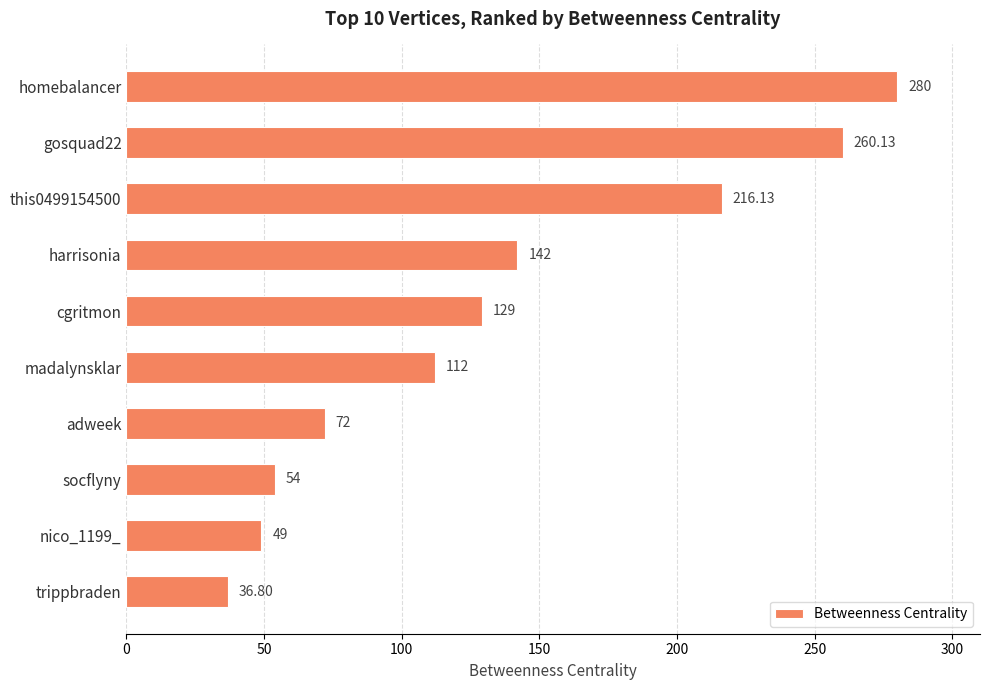

List the labels in order of value, smallest first.

trippbraden, nico_1199_, socflyny, adweek, madalynsklar, cgritmon, harrisonia, this0499154500, gosquad22, homebalancer